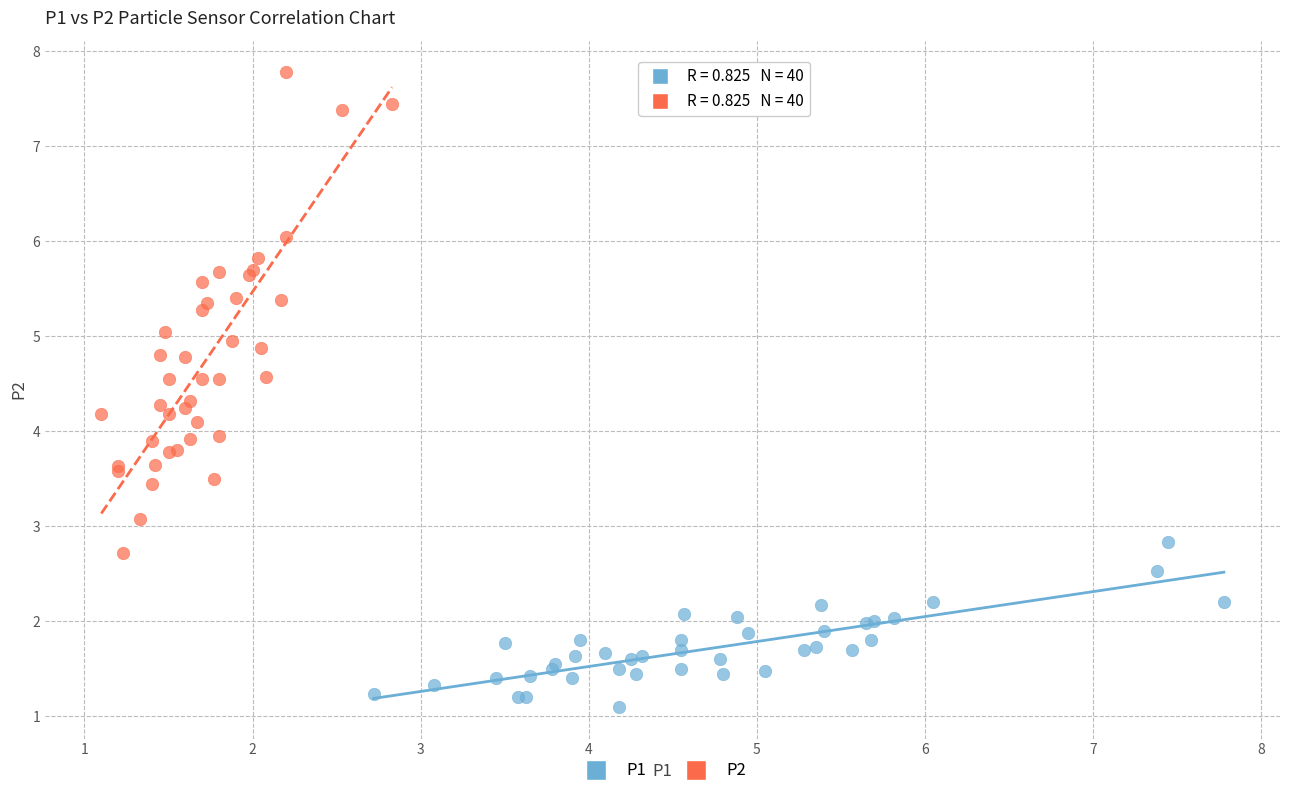

Which series reaches the minimum Y coordinate?

P1